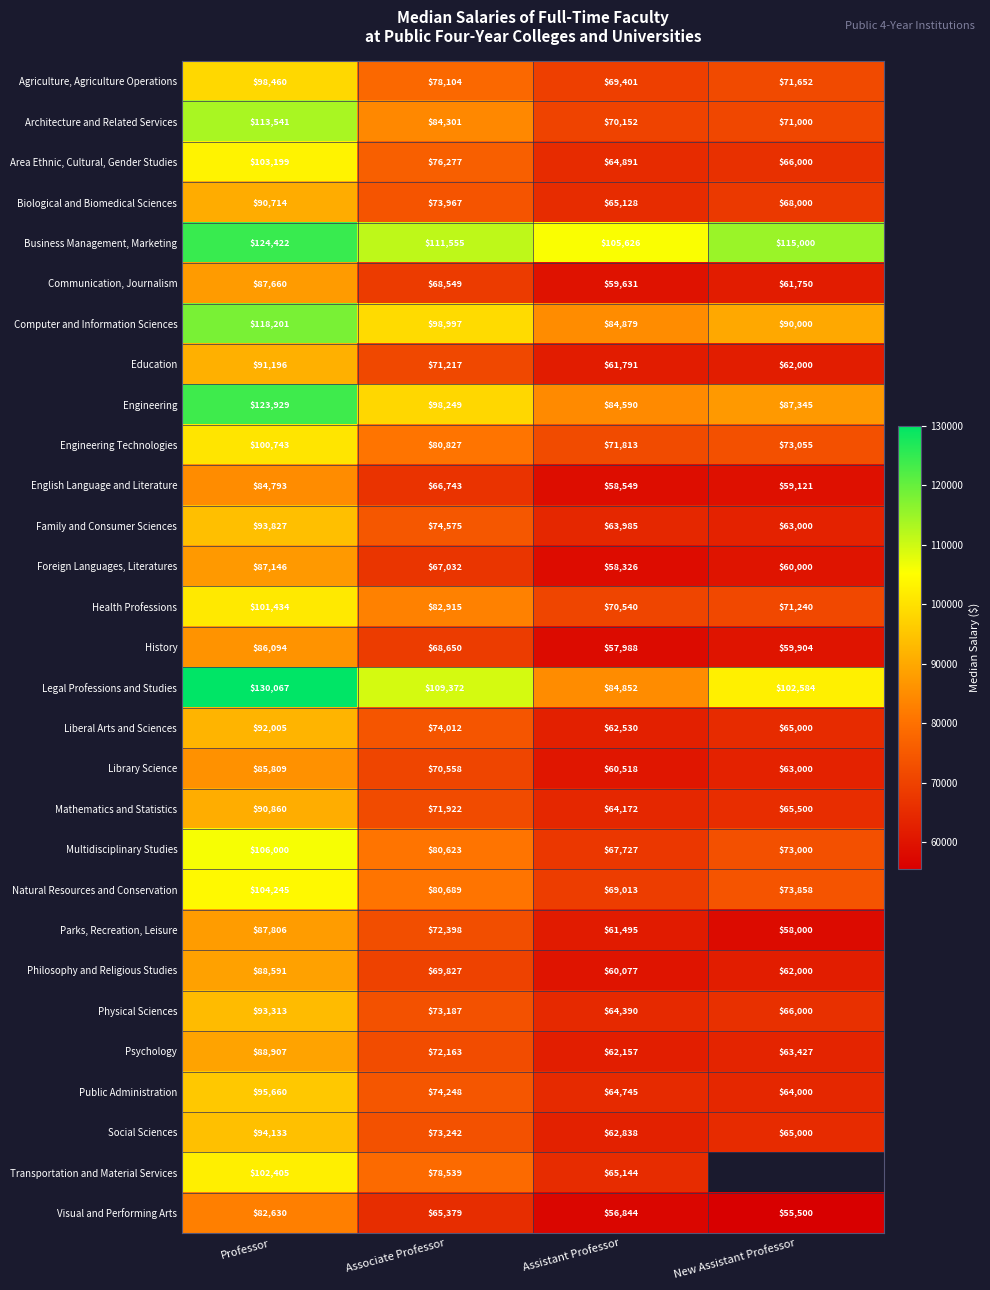

How many data points in Psychology are less than 72163?

2